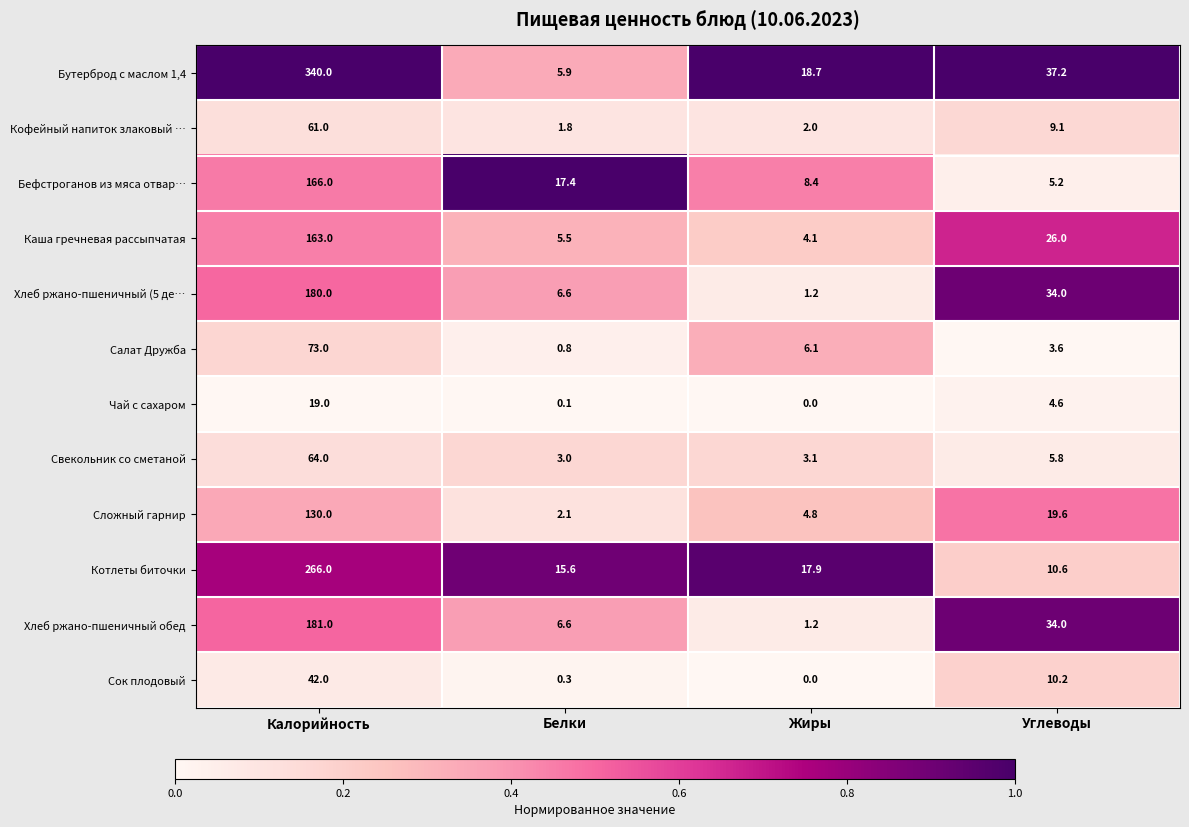

At which category does the chart reach its minimum across all series?

Жиры